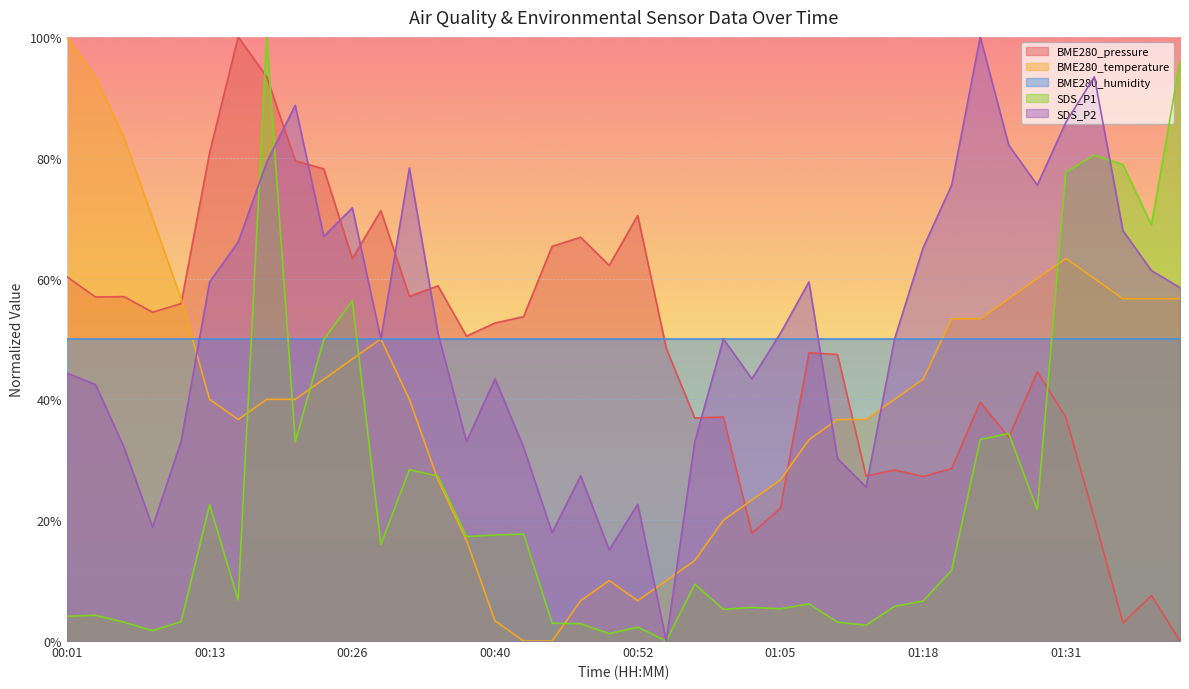

Which category has the highest value across all series?

00:16